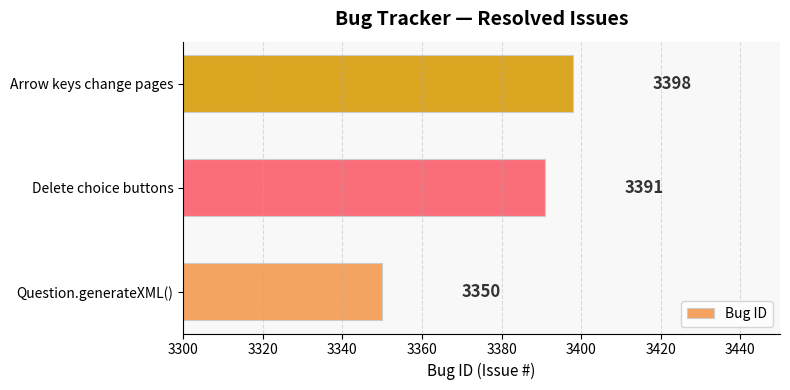

Reading bottom to top, extract all data points from this chart.

3350	3391	3398